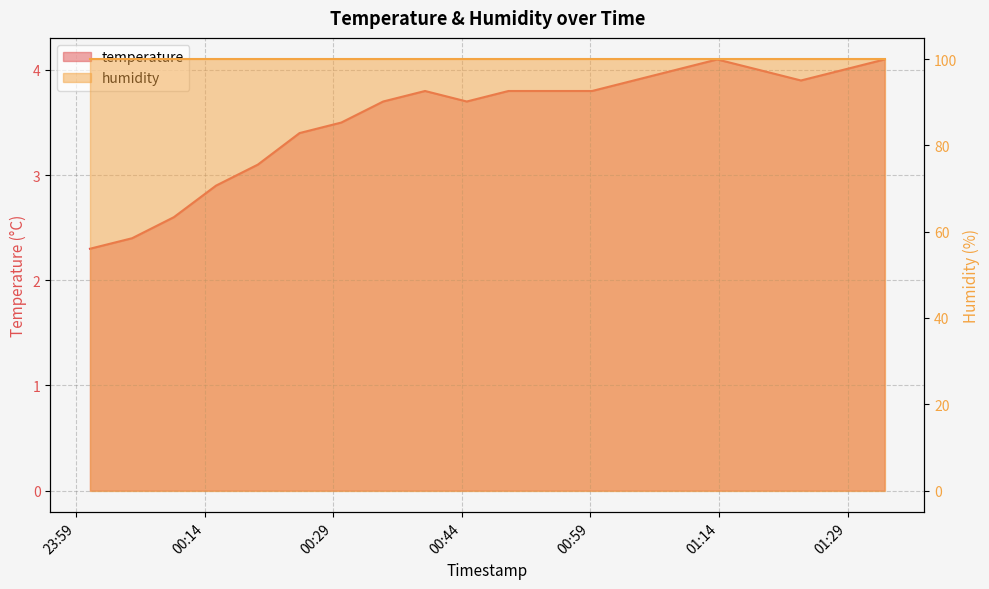

How many interior local peaks (higher than both neighbors) does the data have?

2